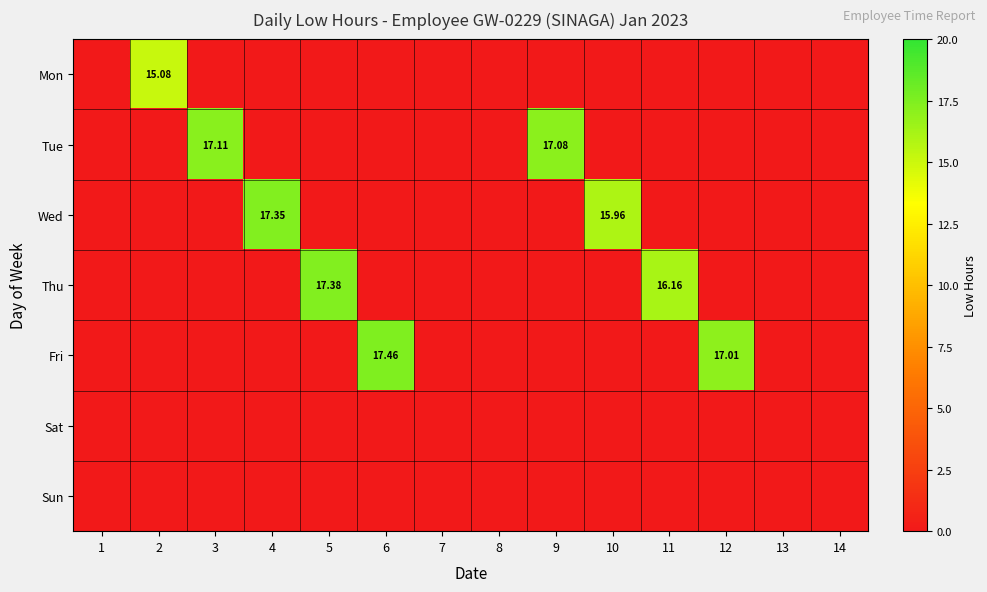

What is the sum of all Fri values?

34.5